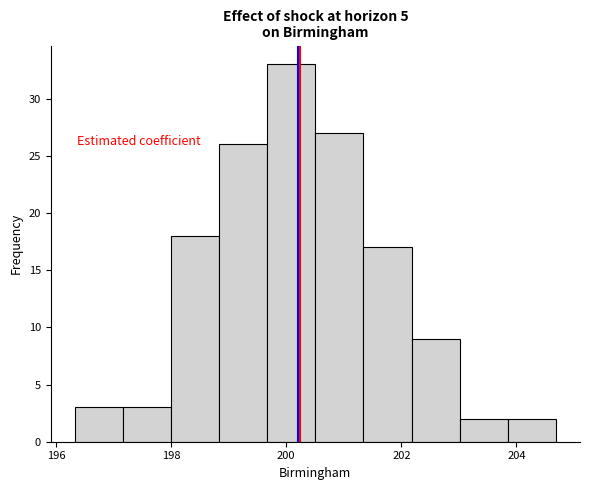

How tall is the bar that spans 203.8 to 204.6 on the x-axis? Neither the bar edges nor the heights are printed on the chart, so give them approximately, as read against the axes.

2